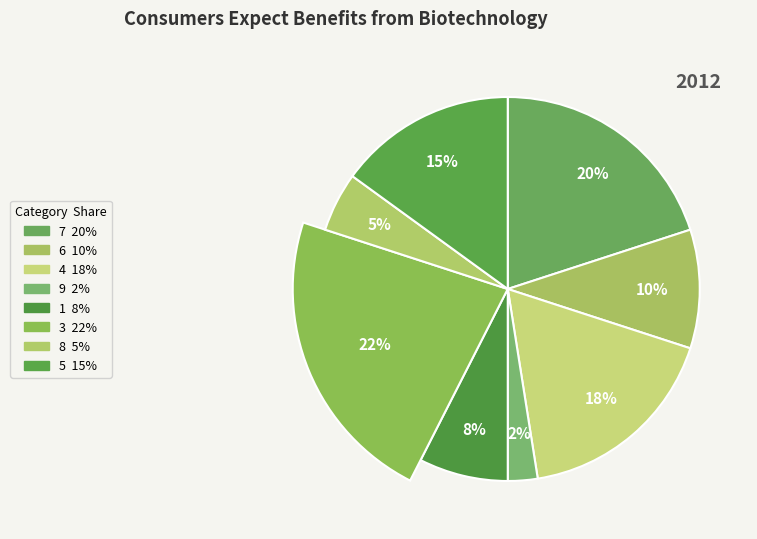

Does 6 account for over 50% of the chart?

No